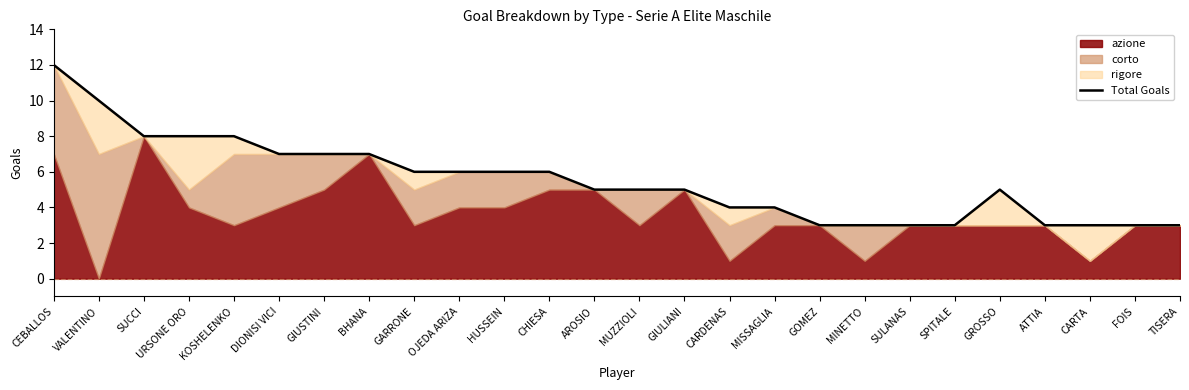

What is the change in value from VALENTINO to BHANA?

-3